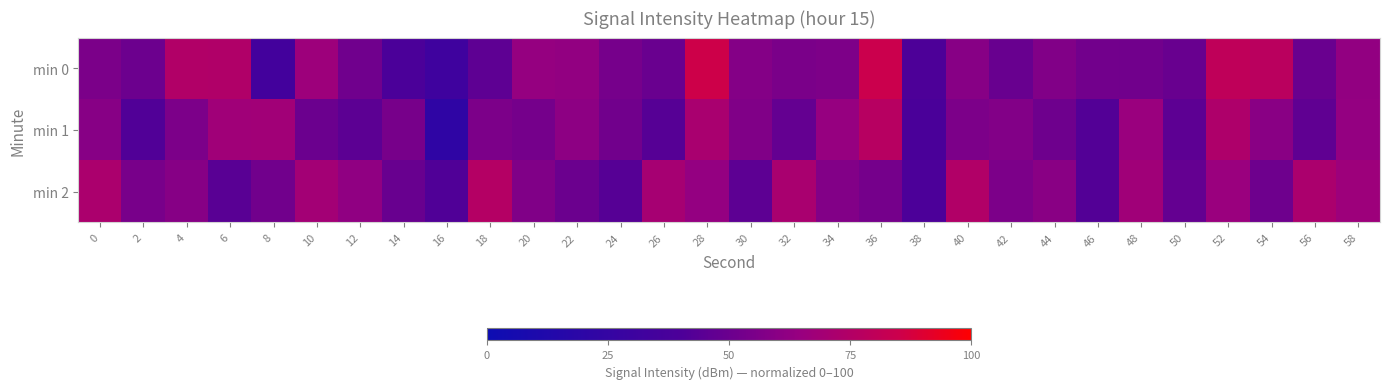

Reading left to right, list all the values displayed in this chart.

min 0: 0=55.2	2=50.7	4=74.3	6=74.1	8=34.3	10=66.8	12=51.7	14=39.5	16=32.1	18=45.9	20=64.1	22=62.6	24=53.7	26=49.4	28=85.5	30=58.5	32=55.0	34=56.0	36=84.4	38=40.6	40=59.4	42=49.0	44=57.4	46=52.7	48=52.0	50=49.0	52=79.7	54=77.8	56=49.5	58=62.8
min 1: 0=59.1	2=41.6	4=55.5	6=67.8	8=68.1	10=50.4	12=45.0	14=54.1	16=22.0	18=55.7	20=53.3	22=61.1	24=52.2	26=43.3	28=71.1	30=56.7	32=47.8	34=64.4	36=76.7	38=38.9	40=55.6	42=57.8	44=51.1	46=42.2	48=65.6	50=45.6	52=73.3	54=60.0	56=46.7	58=63.3
min 2: 0=72.2	2=54.4	4=58.9	6=44.4	8=52.2	10=68.9	12=62.2	14=48.9	16=41.1	18=75.6	20=56.7	22=50.0	24=43.3	26=70.0	28=63.3	30=45.6	32=71.1	34=57.8	36=53.3	38=40.0	40=74.4	42=55.6	44=60.0	46=42.2	48=67.8	50=47.8	52=65.6	54=51.1	56=72.2	58=66.7